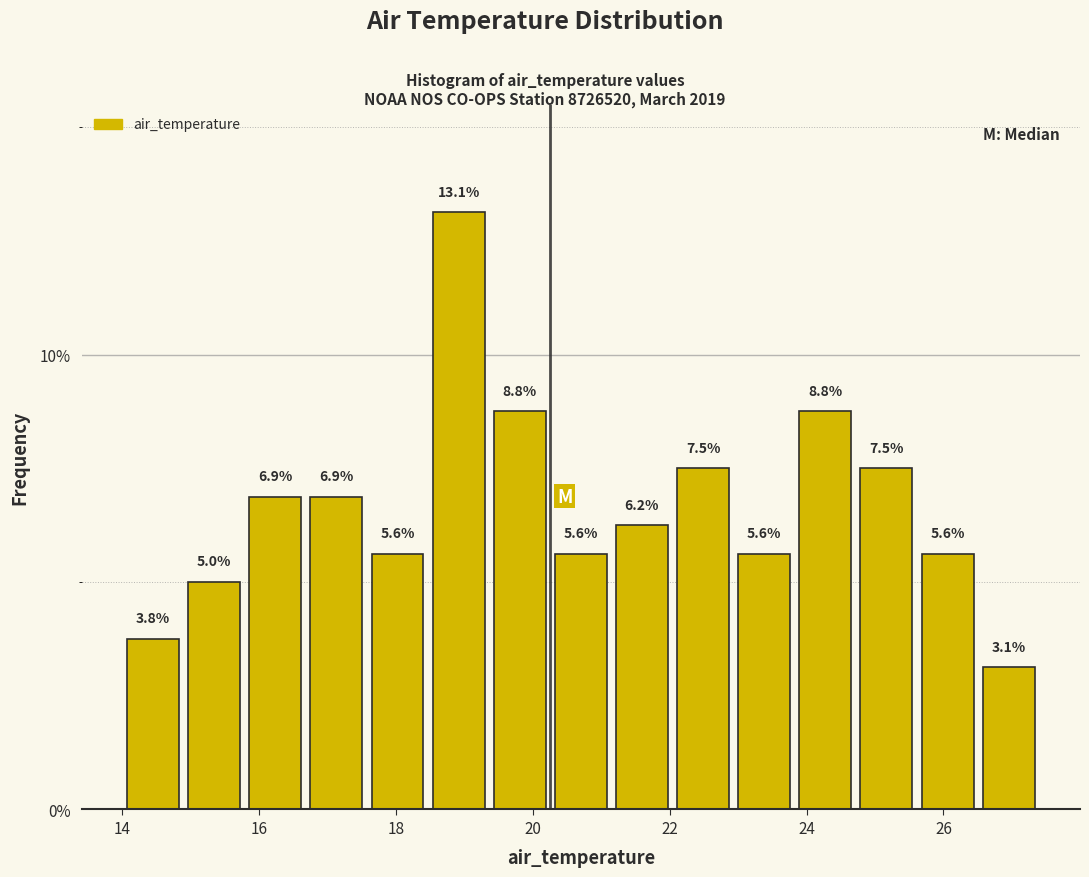

What is the height of the bar covering 16.6 to 17.6 on the x-axis? The bar edges are not printed on the chart, so give them approximately, as read against the axis.

6.9